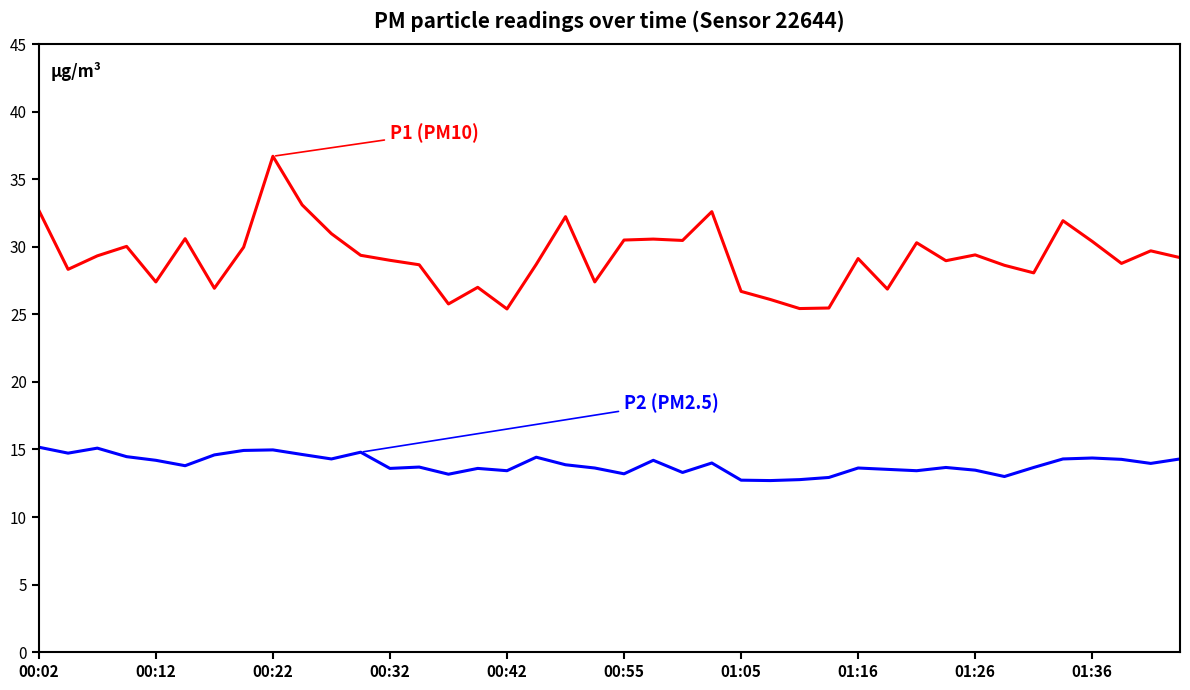

What is the greatest value displayed?

36.7